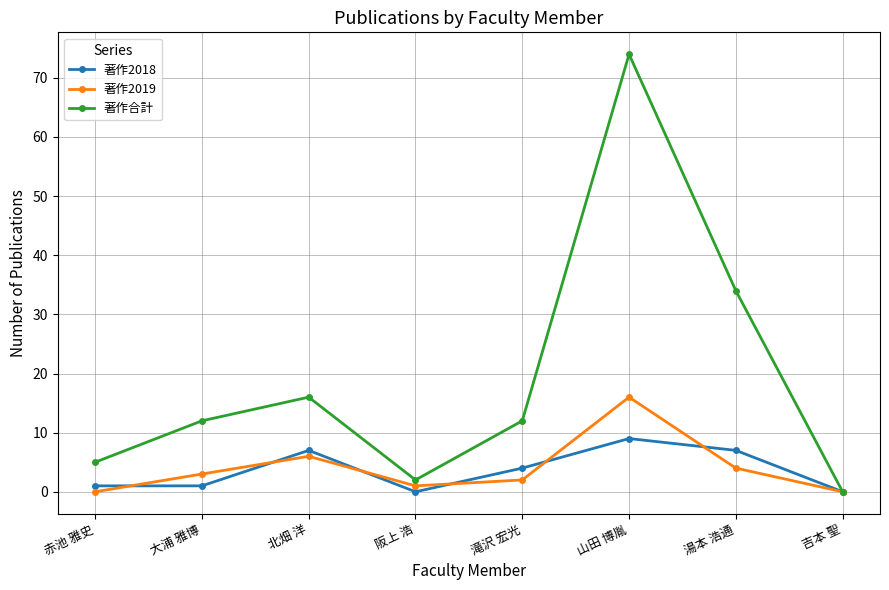

How many lines are shown in the chart?

3